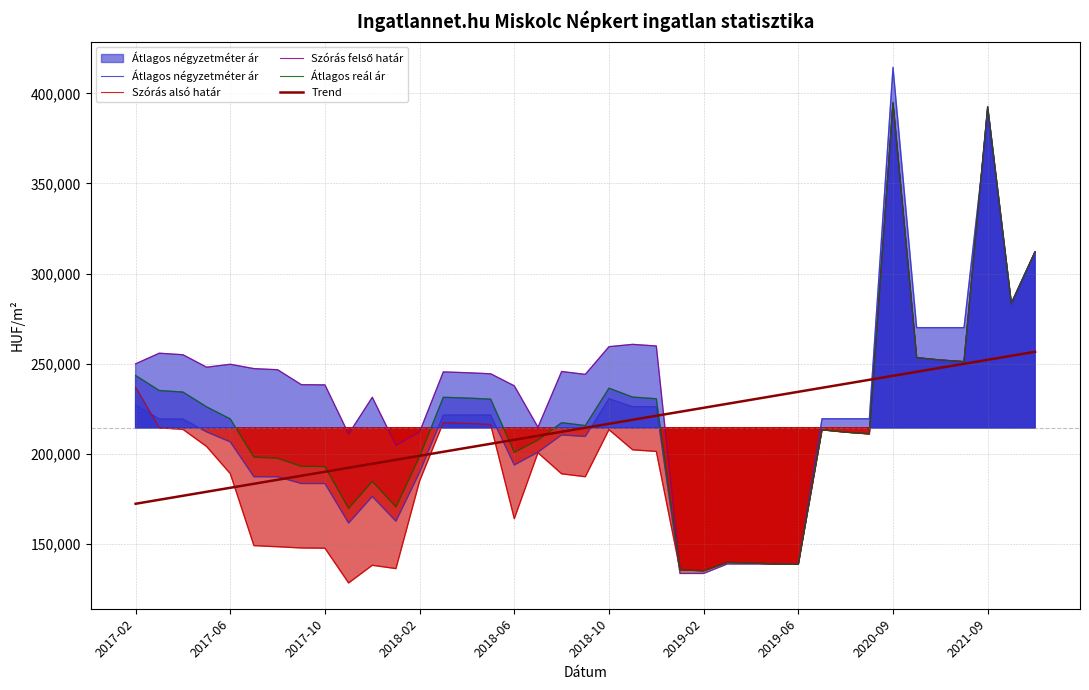

Where is Szórás alsó határ nearest to the value 261536?

33